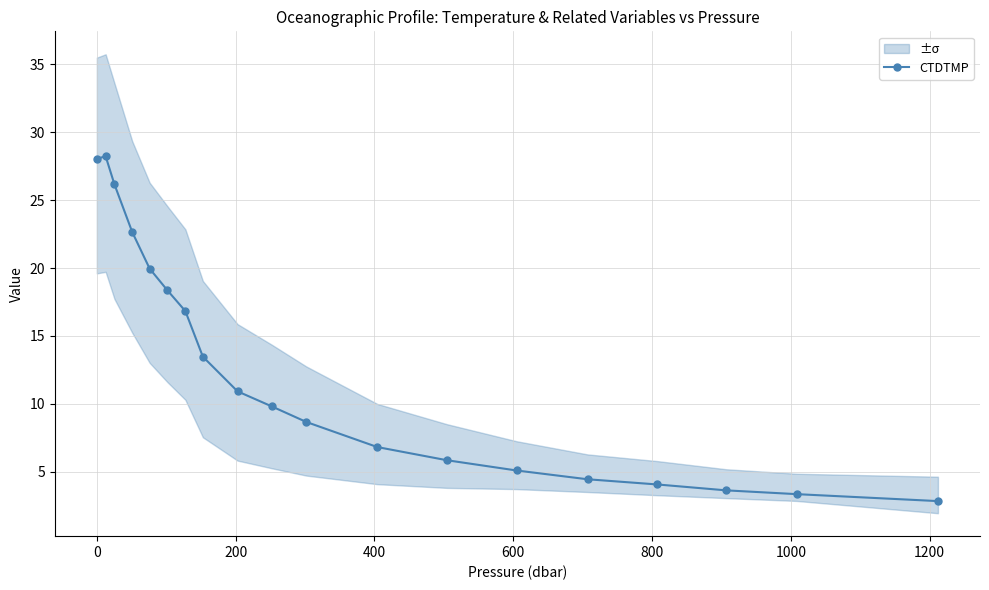

How many lines are shown in the chart?

1